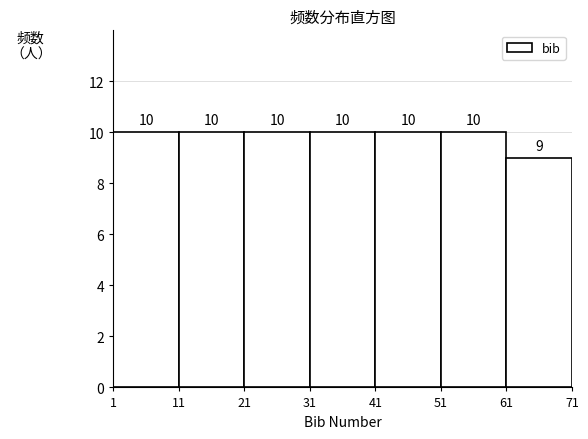

Reading left to right, transcribe this chart: for each bar, give the range it covers on the x-axis and its height.

1 to 11: 10
11 to 21: 10
21 to 31: 10
31 to 41: 10
41 to 51: 10
51 to 61: 10
61 to 71: 9